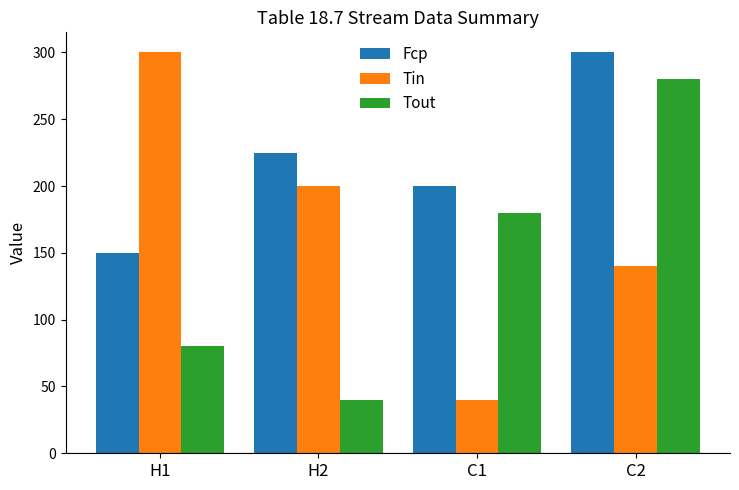

List the series in order of their overall mean, highest first.

Fcp, Tin, Tout